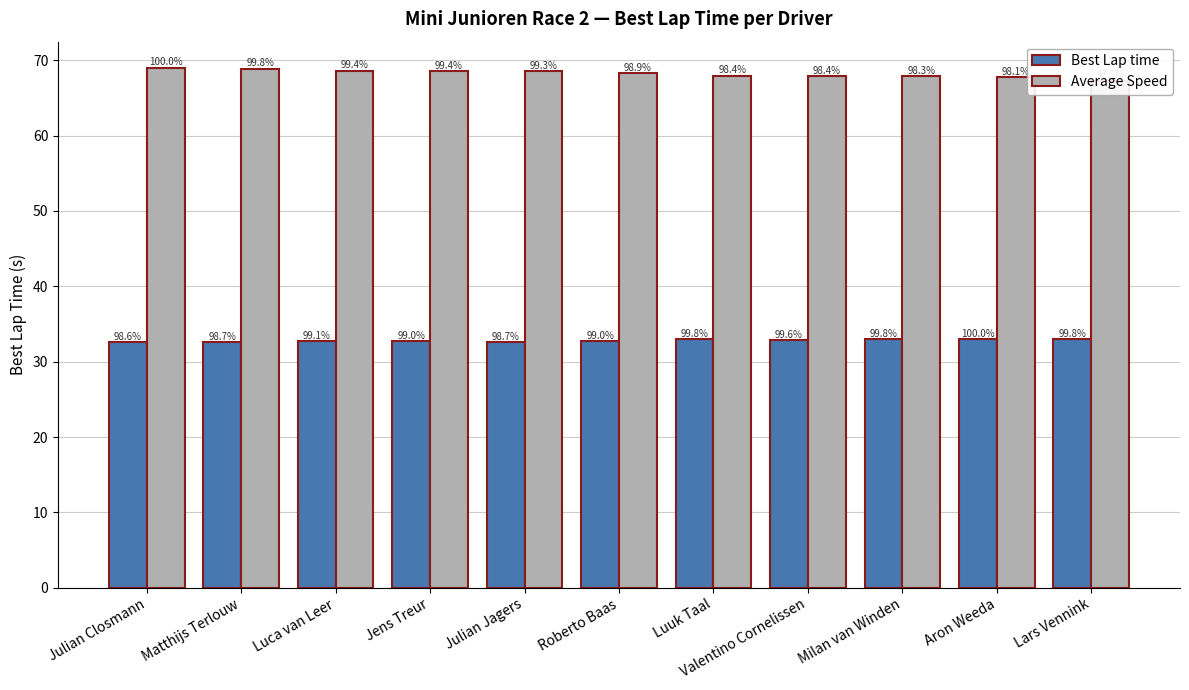

True or false: Average Speed has a value of 123.0 at Luca van Leer.

False